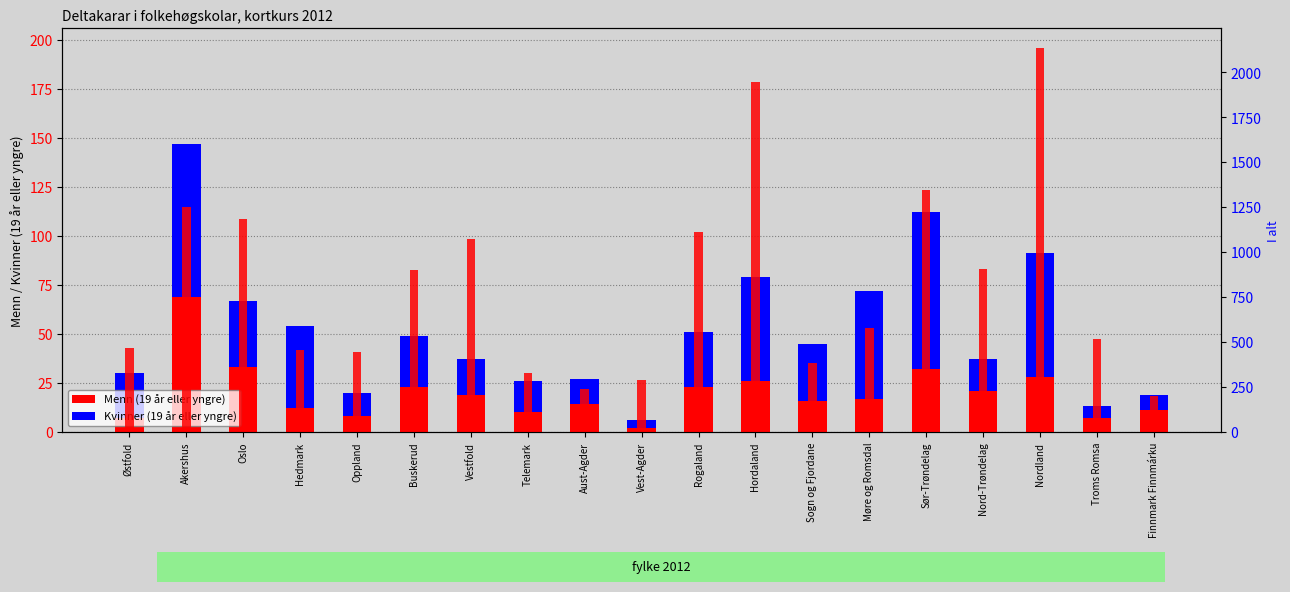

Reading right to left, what are all the values shown in this chart?

Menn (19 år eller yngre): Finnmark Finnmárku=11	Troms Romsa=7	Nordland=28	Nord-Trøndelag=21	Sør-Trøndelag=32	Møre og Romsdal=17	Sogn og Fjordane=16	Hordaland=26	Rogaland=23	Vest-Agder=2	Aust-Agder=14	Telemark=10	Vestfold=19	Buskerud=23	Oppland=8	Hedmark=12	Oslo=33	Akershus=69	Østfold=7
Kvinner (19 år eller yngre): Finnmark Finnmárku=8	Troms Romsa=6	Nordland=63	Nord-Trøndelag=16	Sør-Trøndelag=80	Møre og Romsdal=55	Sogn og Fjordane=29	Hordaland=53	Rogaland=28	Vest-Agder=4	Aust-Agder=13	Telemark=16	Vestfold=18	Buskerud=26	Oppland=12	Hedmark=42	Oslo=34	Akershus=78	Østfold=23